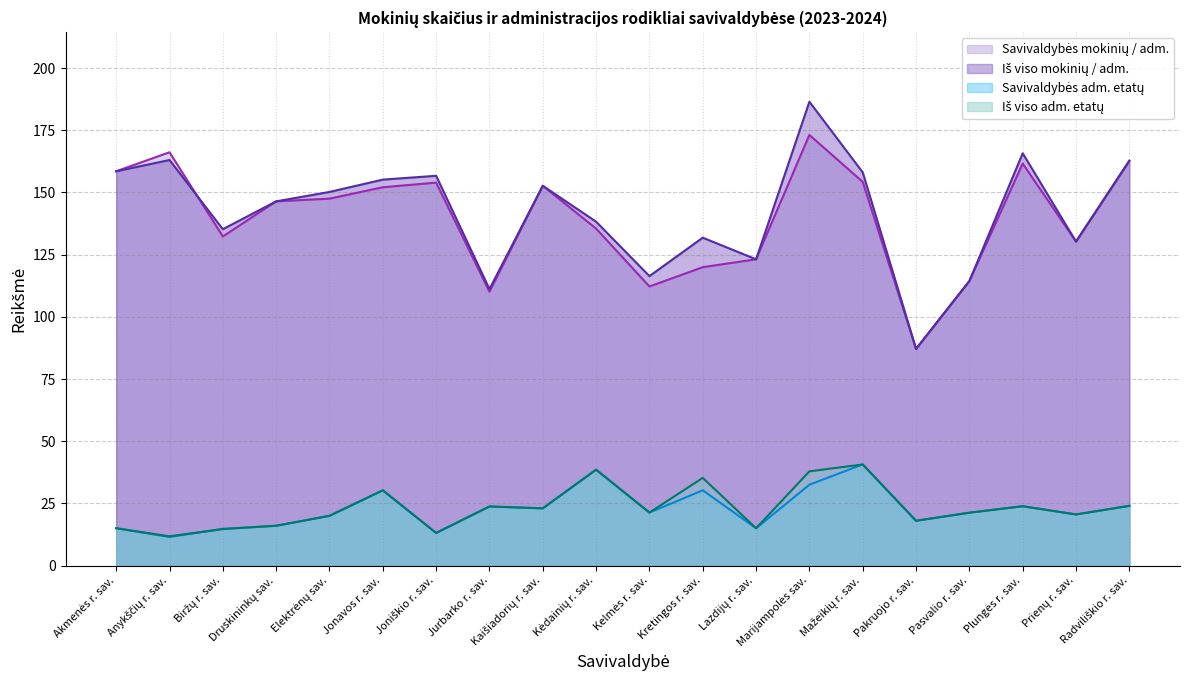

At which label does Savivaldybės mokinių / adm. first exceed 147?

Akmenės r. sav.